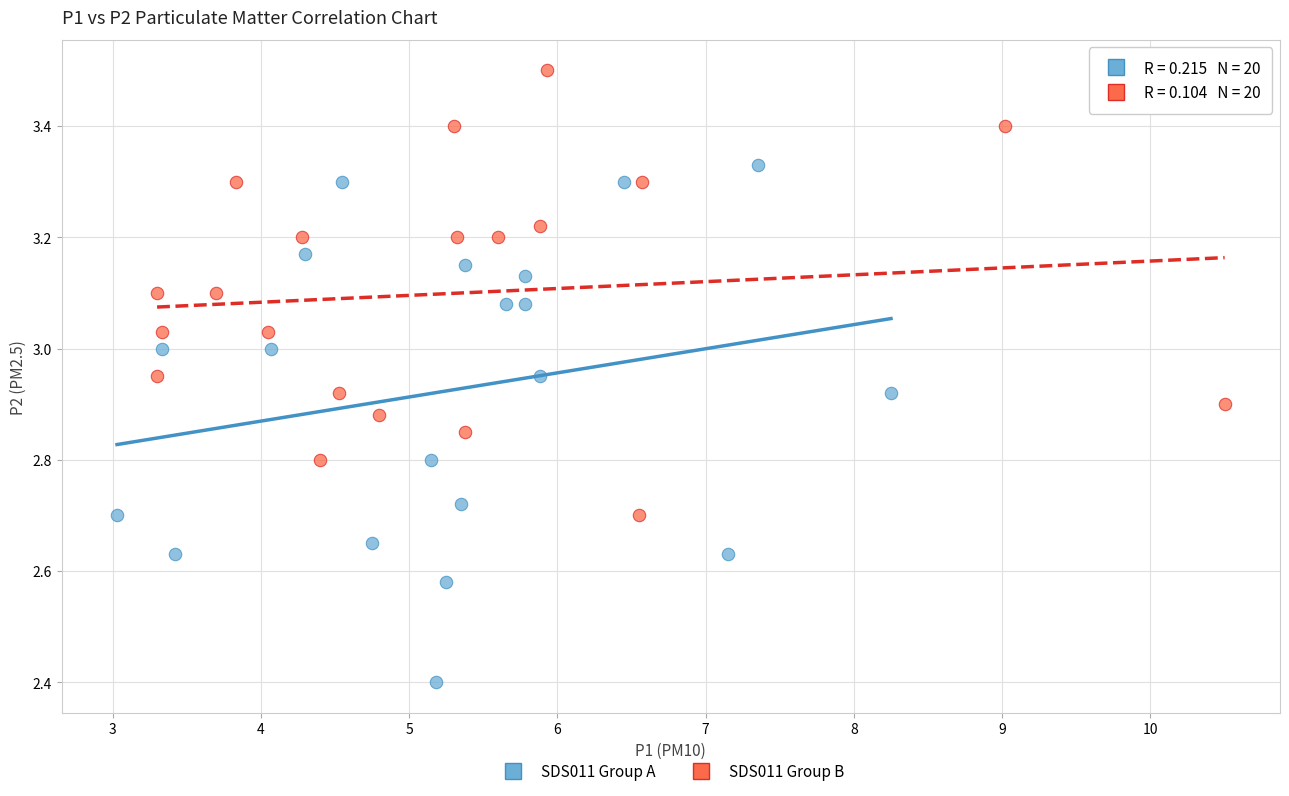

Which series reaches the maximum Y coordinate?

SDS011 Group B